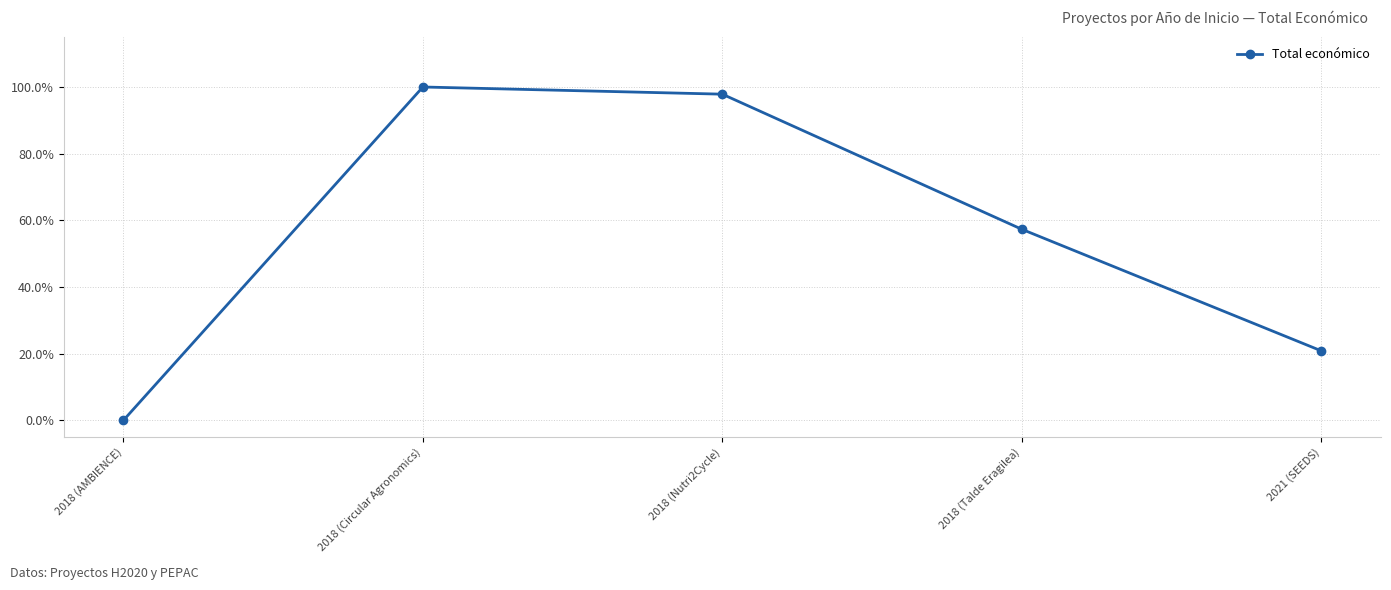

What is the difference between the maximum and minimum values?

1.0